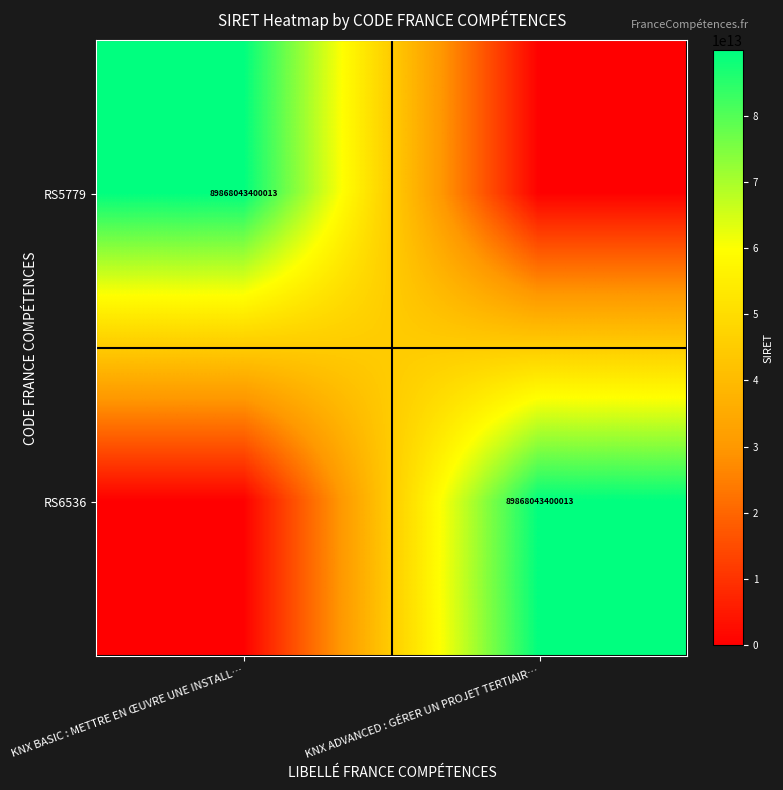

The value of RS5779 at KNX BASIC : METTRE EN ŒUVRE UNE INSTALL… is 89868043400013. True or false?

True